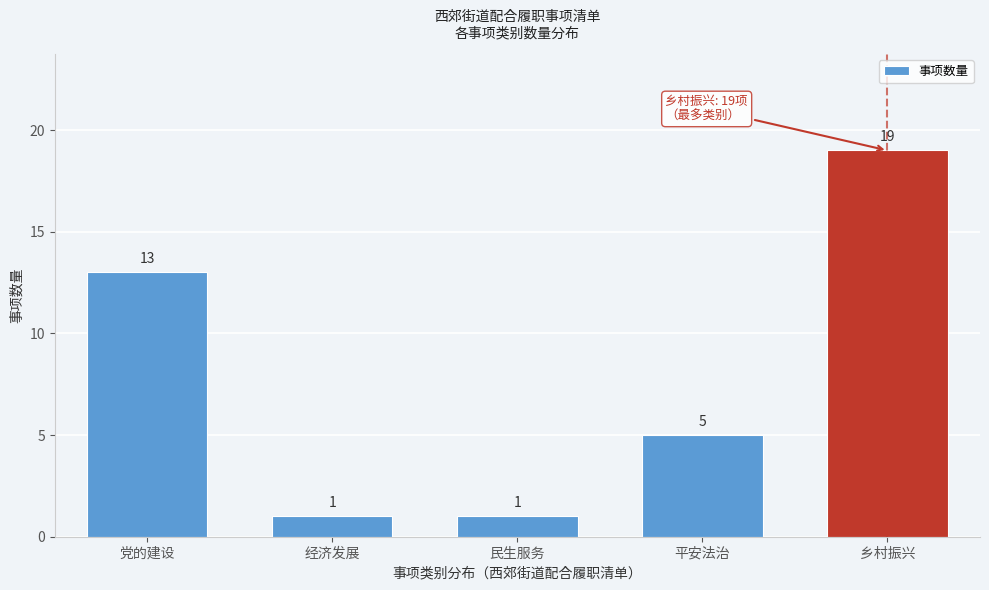

Reading right to left, list all the values displayed in this chart.

乡村振兴=19	平安法治=5	民生服务=1	经济发展=1	党的建设=13